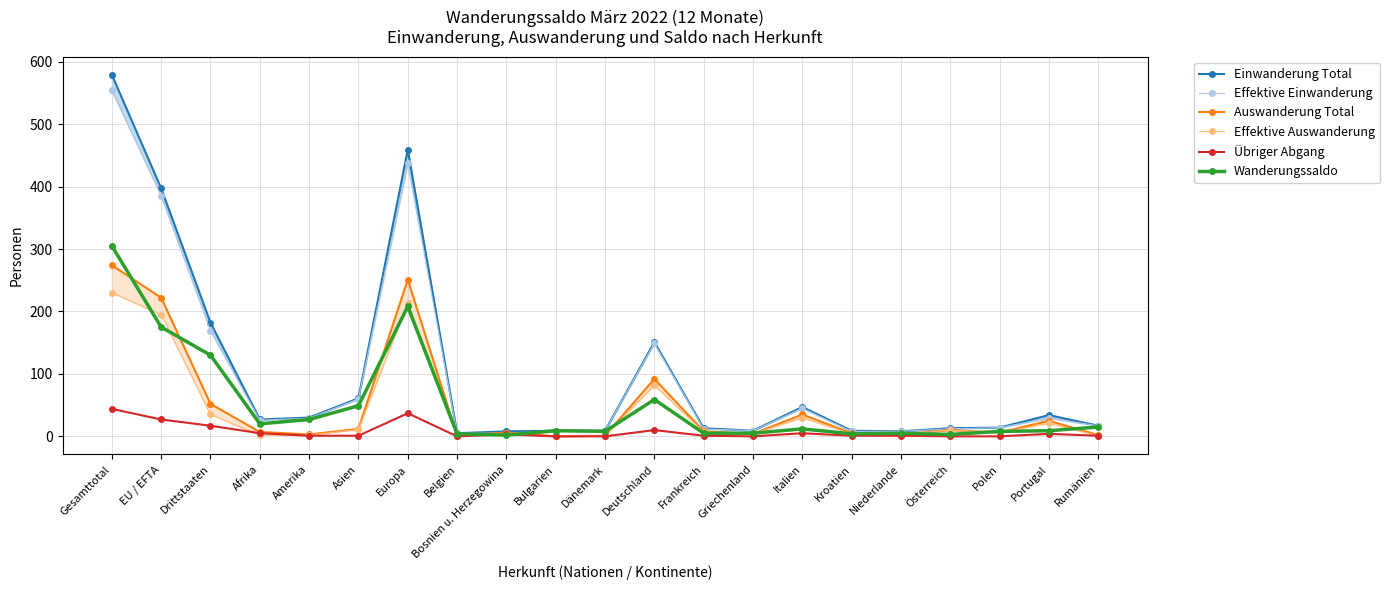

Does the chart have visible grid lines?

Yes